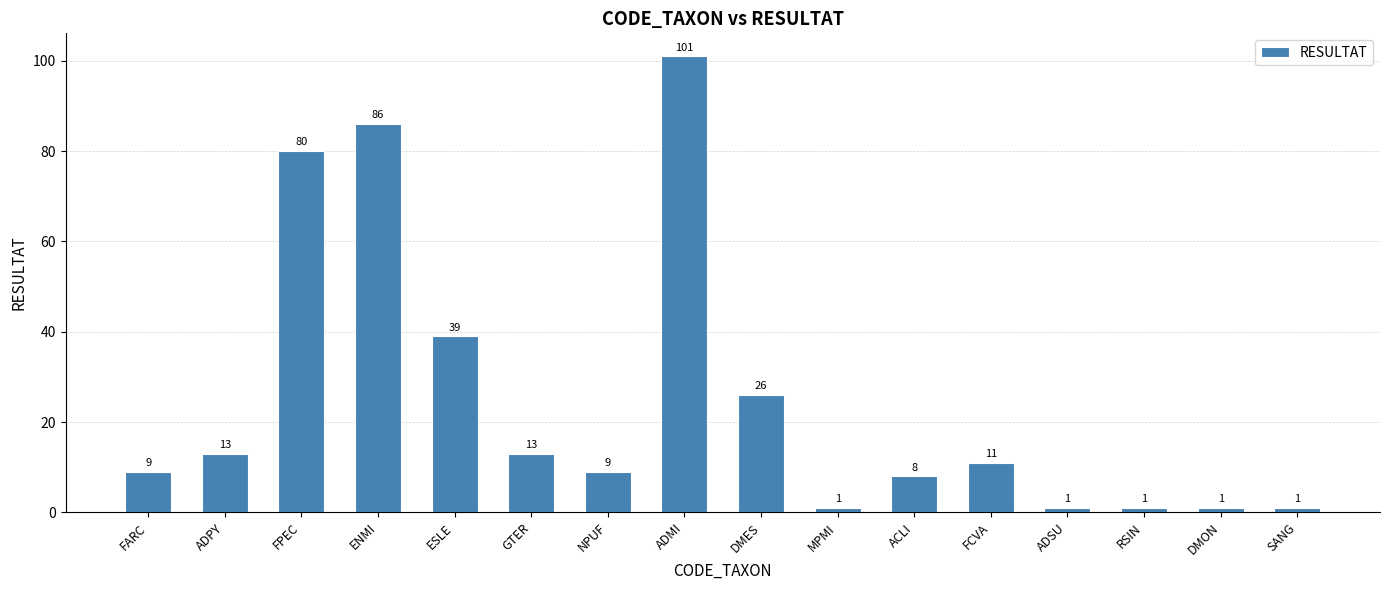

What is the maximum value shown in the chart?

101